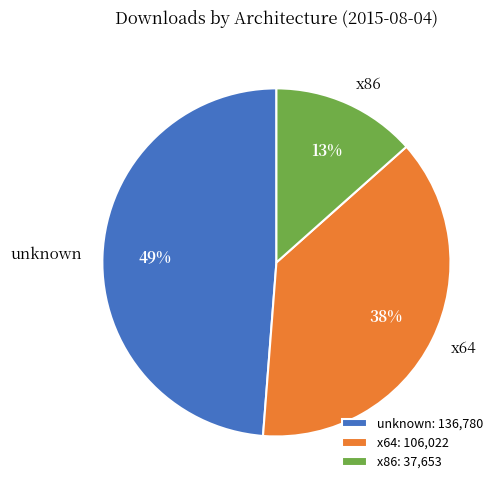

To the nearest percent, what is the average slice percentage?

33%